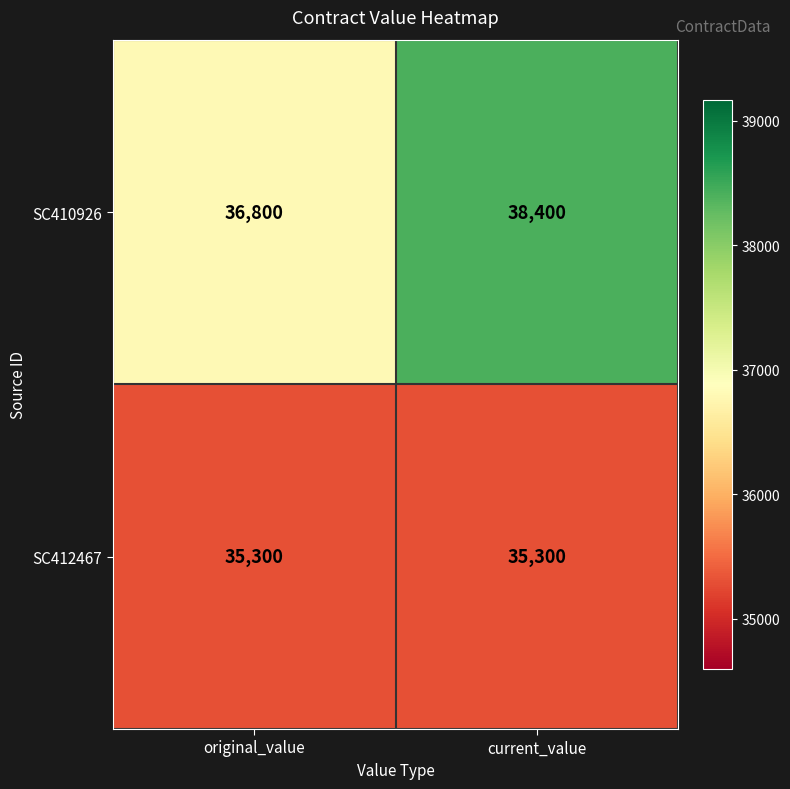

Is it true that SC410926 equals 38400 at current_value?

True